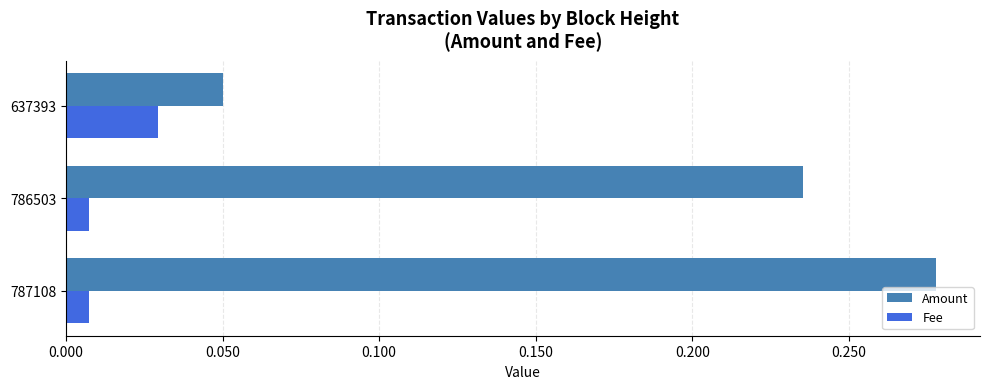

How many Fee values are between 0 and 1?

3